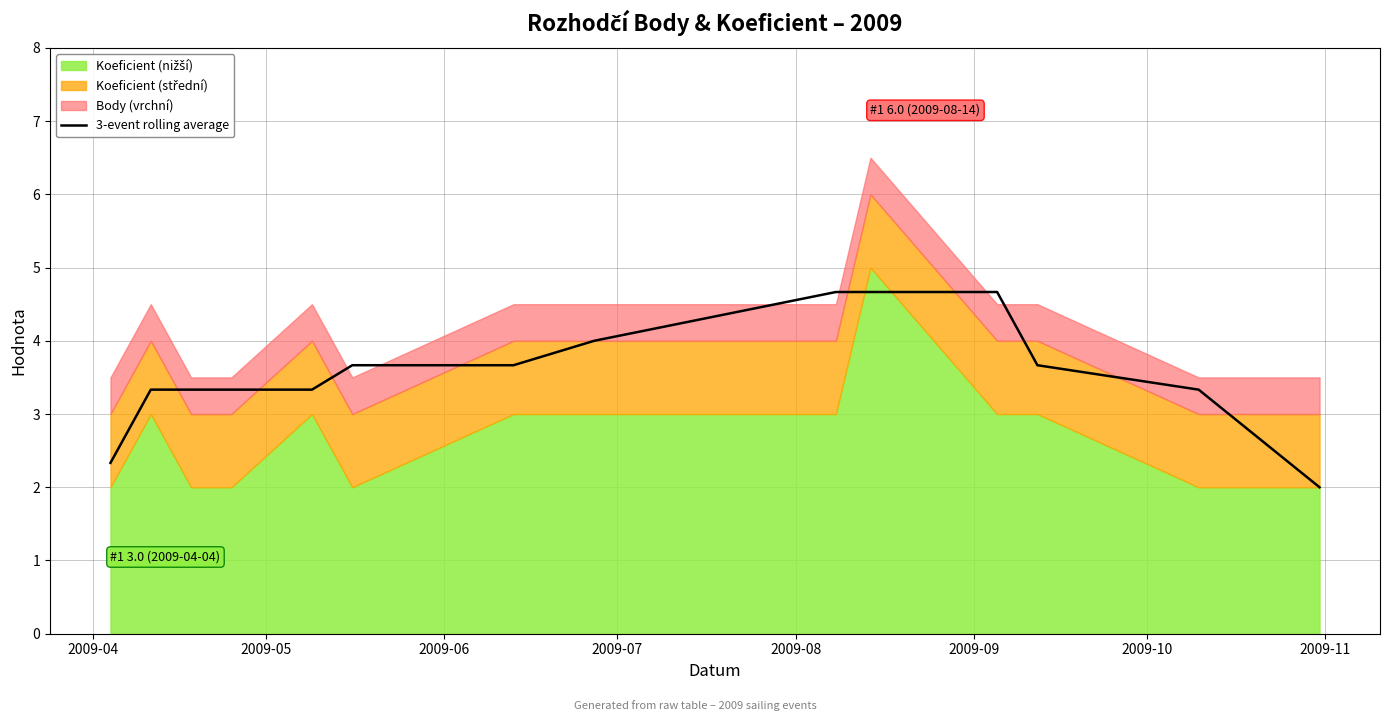

Reading right to left, transcribe all the data shown in this chart.

2.0	3.3	3.7	4.7	4.7	4.7	4.0	3.7	3.7	3.3	3.3	3.3	3.3	2.3